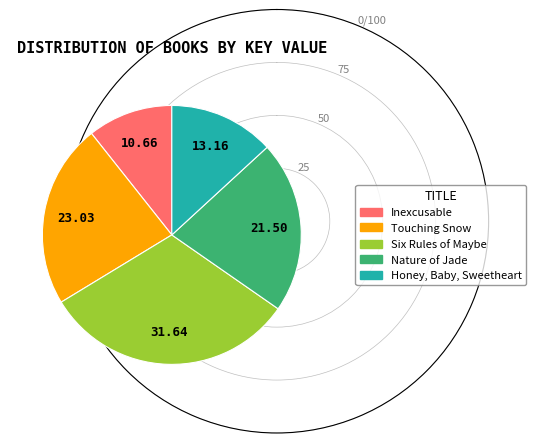

Rank the categories by value from lowest to highest.

Inexcusable, Honey, Baby, Sweetheart, Nature of Jade, Touching Snow, Six Rules of Maybe